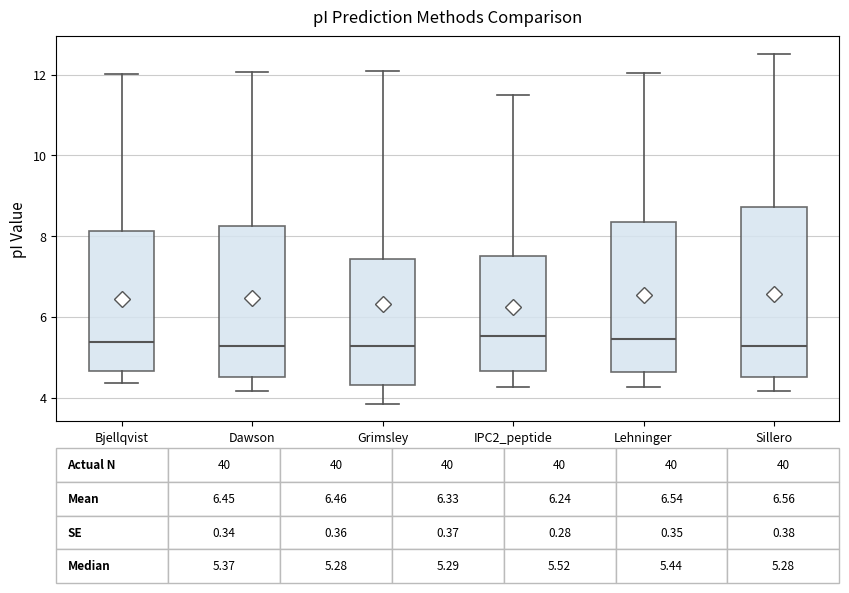

Which box is the tallest, from its lower edge to its upper edge?

Sillero